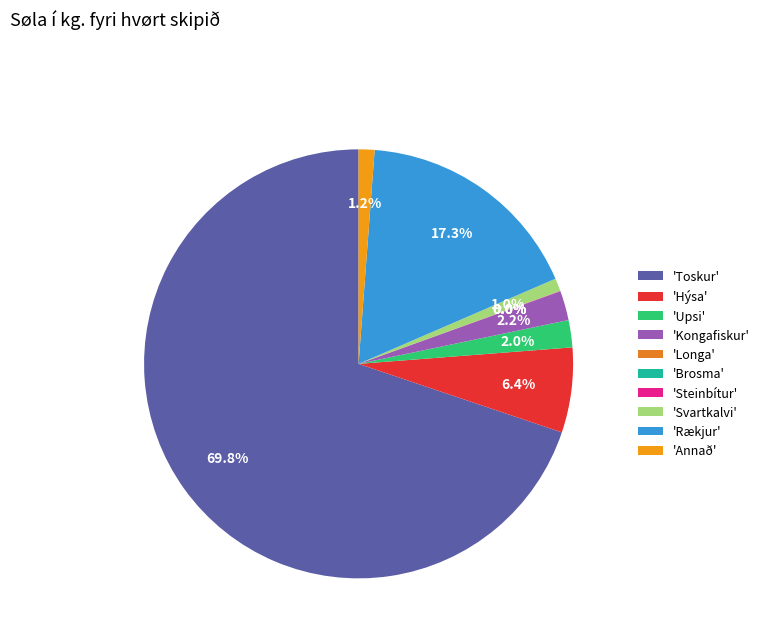

What is the smallest slice in the pie chart?

Brosma